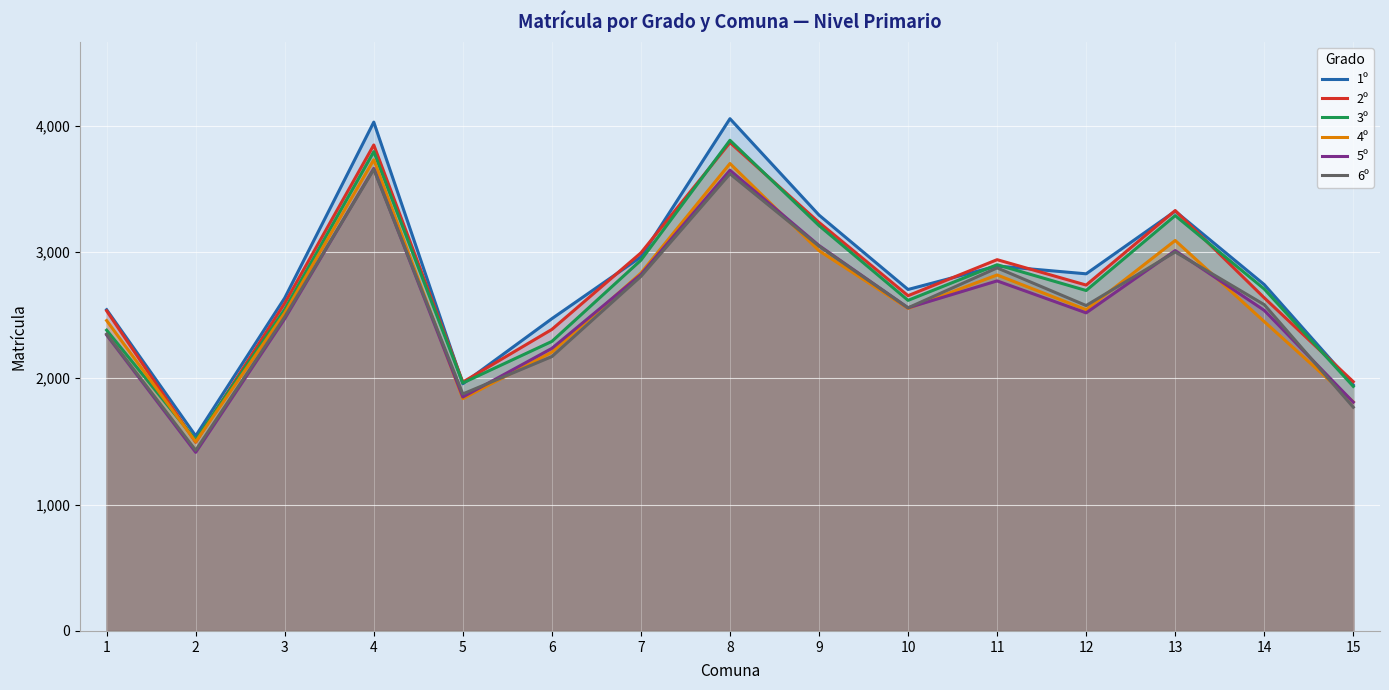

Where is the first local minimum for 1º?

2